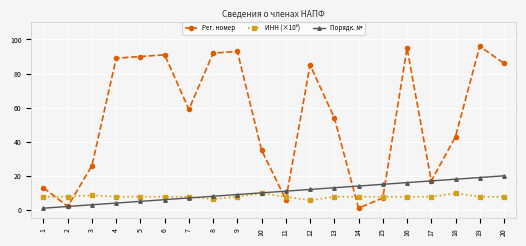

Between 4 and 19, which series saw the biggest shift?

Порядк. №